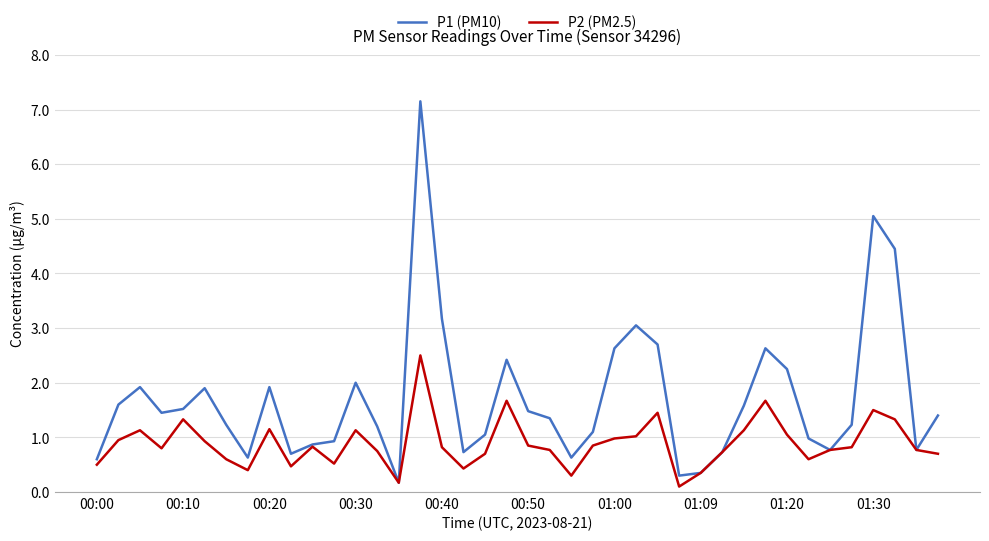

Which series has the largest range (max minus min)?

P1 (PM10)